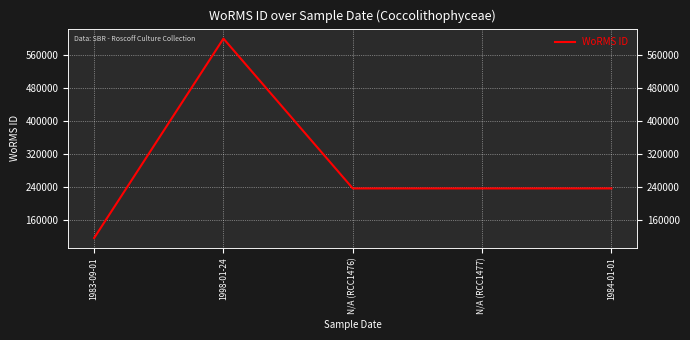

Is it true that the value at N/A (RCC1477) is 235923?

True